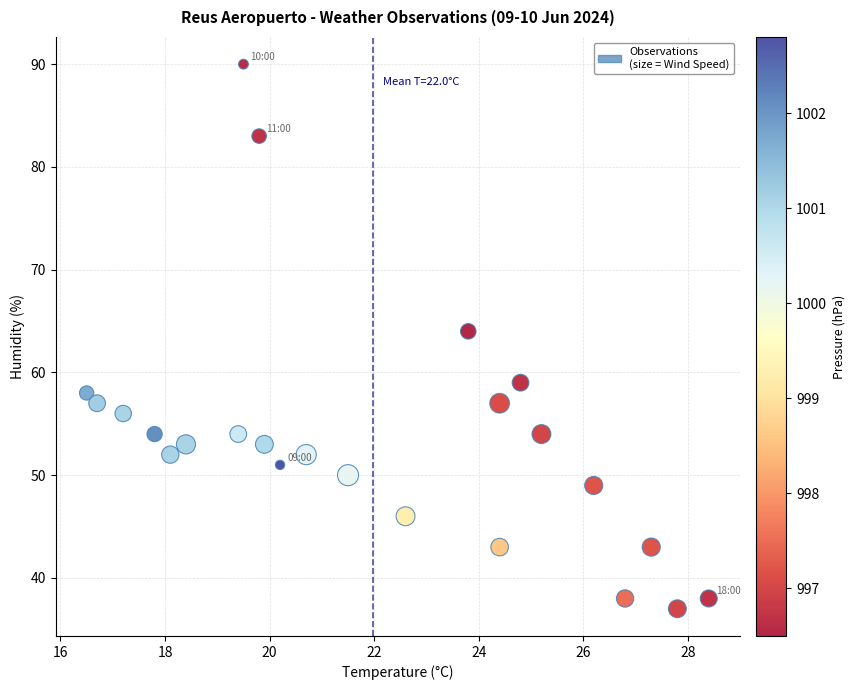

What is the range of Y values (max minus min)?

53